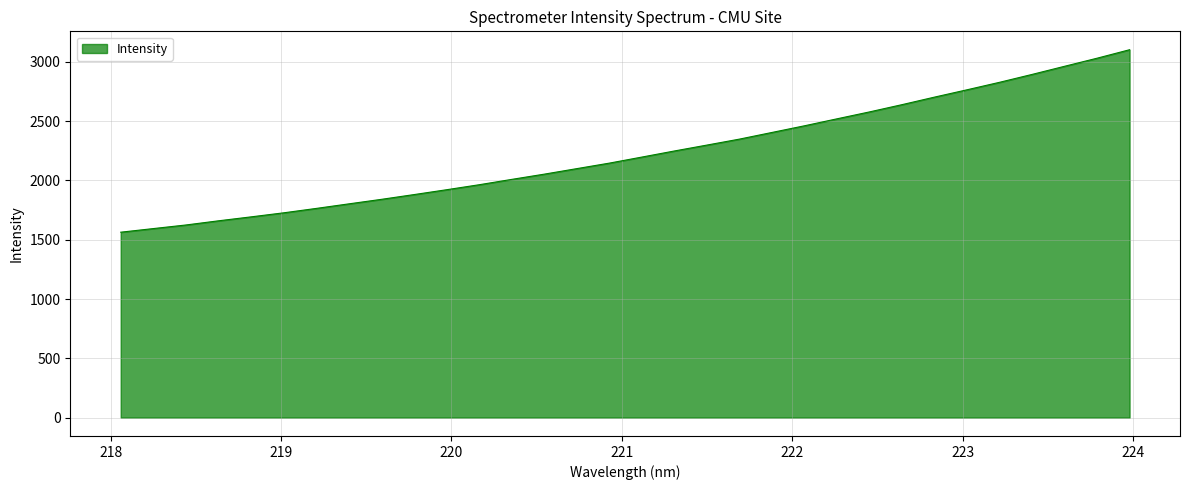

What is the difference between the maximum and minimum values?

1538.9